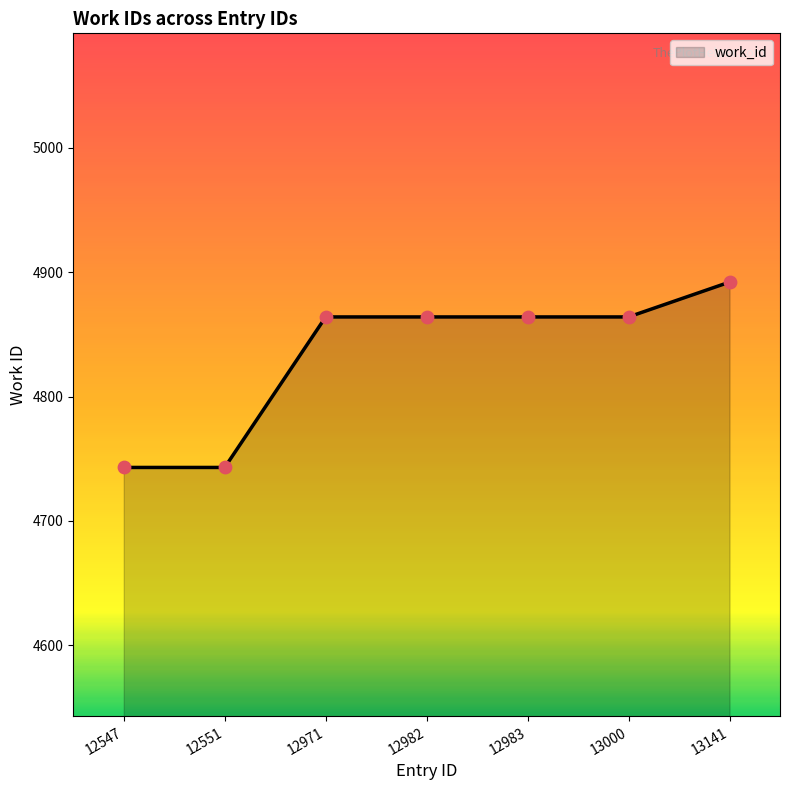

Approximately how many times larger is the value at 12971 compared to 12547?

1.0